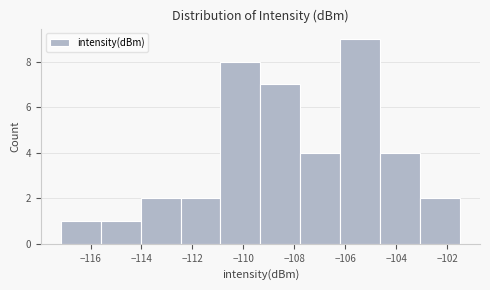

How tall is the bar that spans -104.6 to -103.0 on the x-axis? Neither the bar edges nor the heights are printed on the chart, so give them approximately, as read against the axes.

4